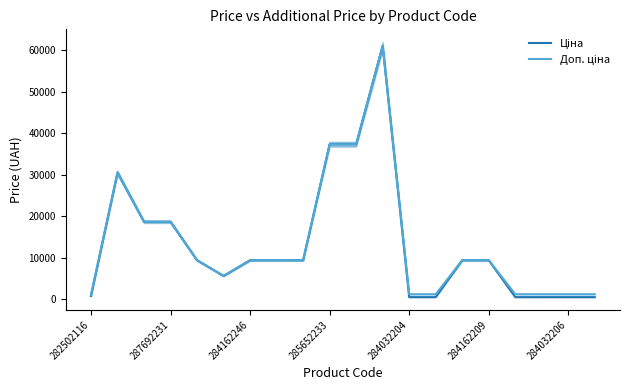

Rank the series by their average value, from lowest to highest.

Ціна, Доп. ціна